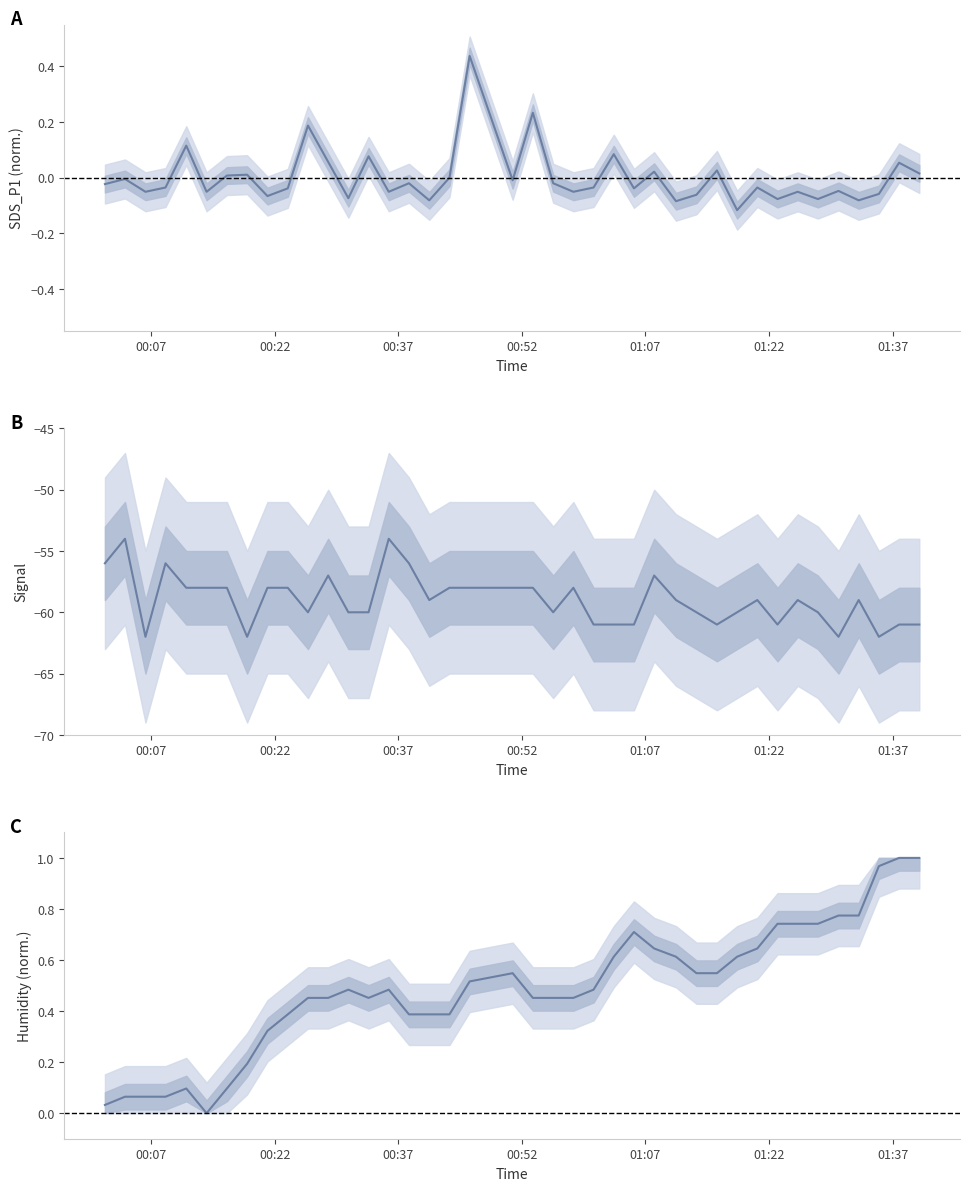

Which series has the largest total across all categories?

Humidity (normalized)